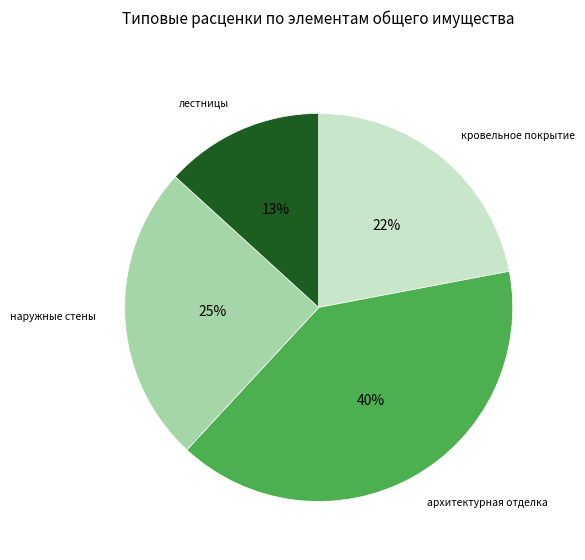

Is архитектурная отделка the majority of the pie?

No